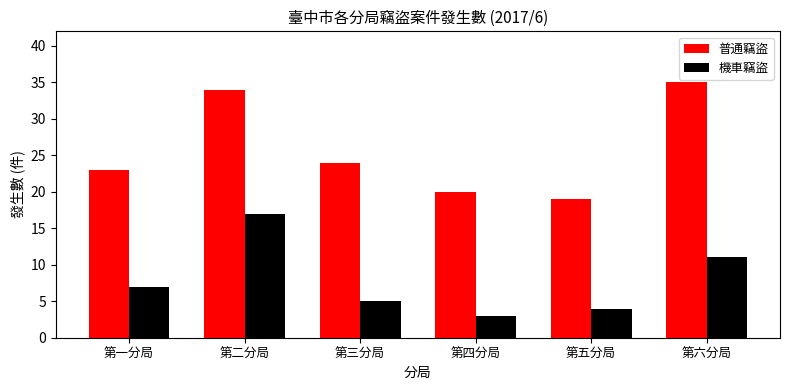

What is the difference between the second highest and minimum values in the 普通竊盜 series?

15